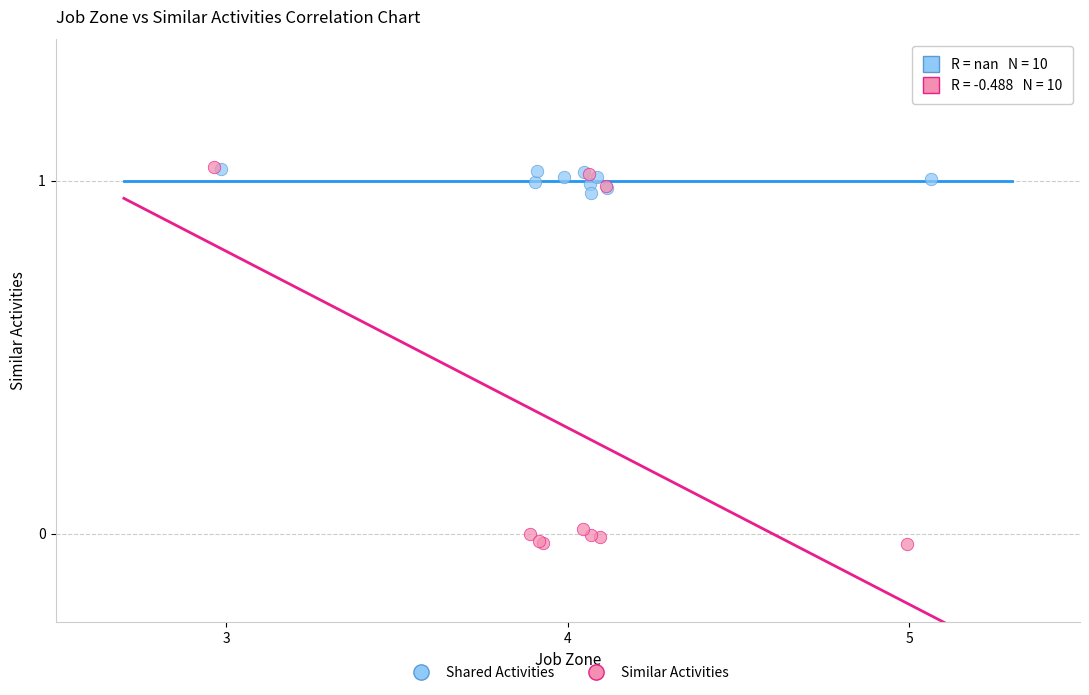

Which series has the largest Y range (max minus min)?

Similar Activities